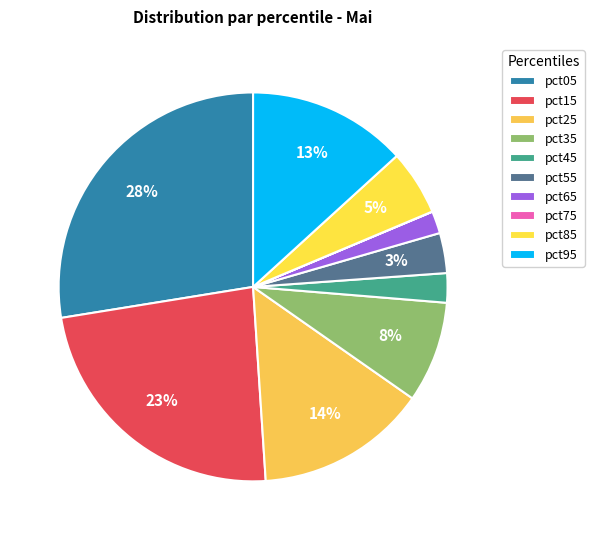

The pct95 slice represents 13% of the pie. True or false?

True